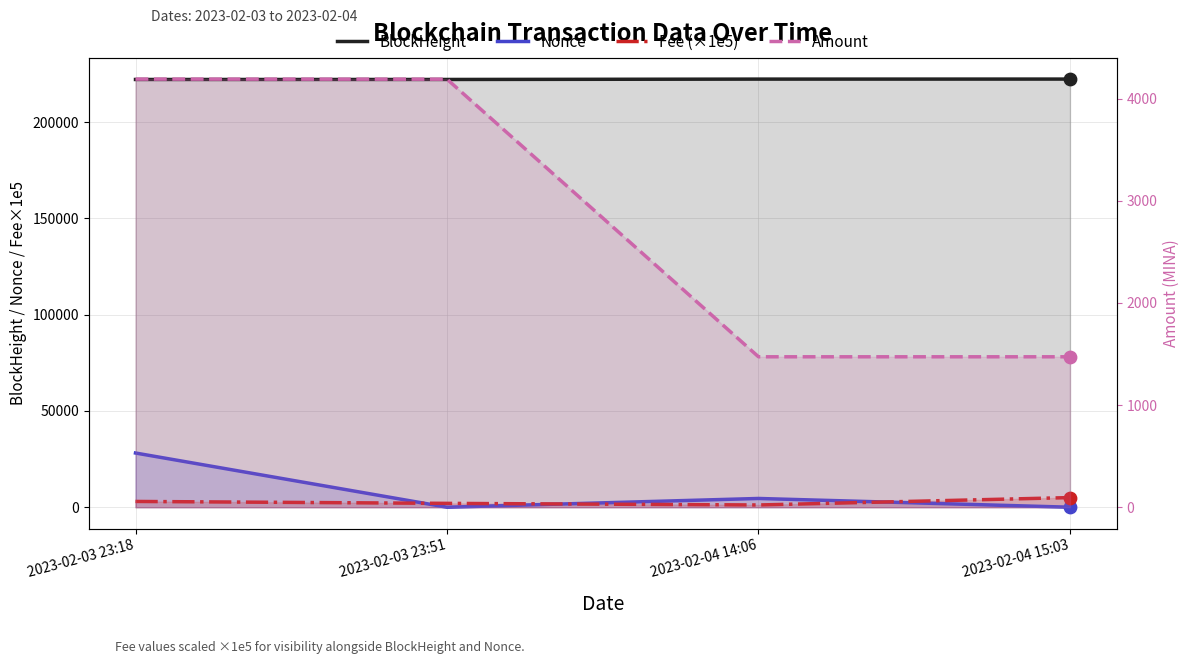

What are all the series names shown in the legend?

BlockHeight, Nonce, Fee (×1e5), Amount